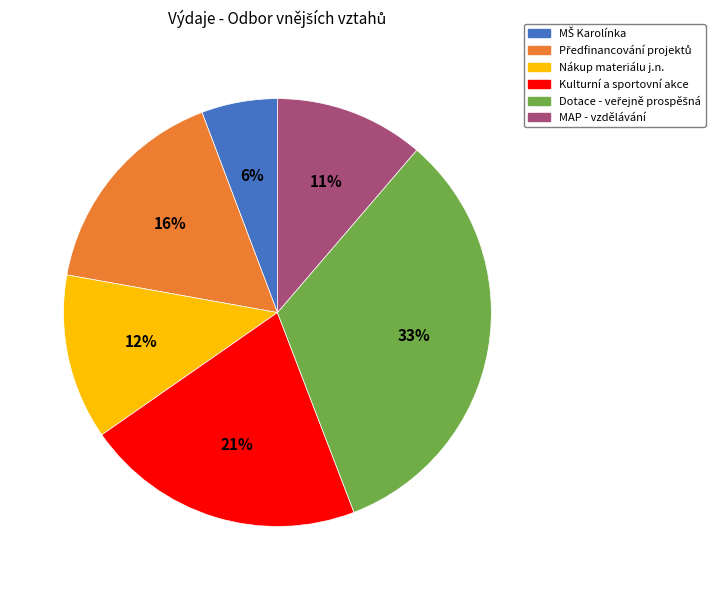

To the nearest percent, what portion does Nákup materiálu j.n. represent?

12%